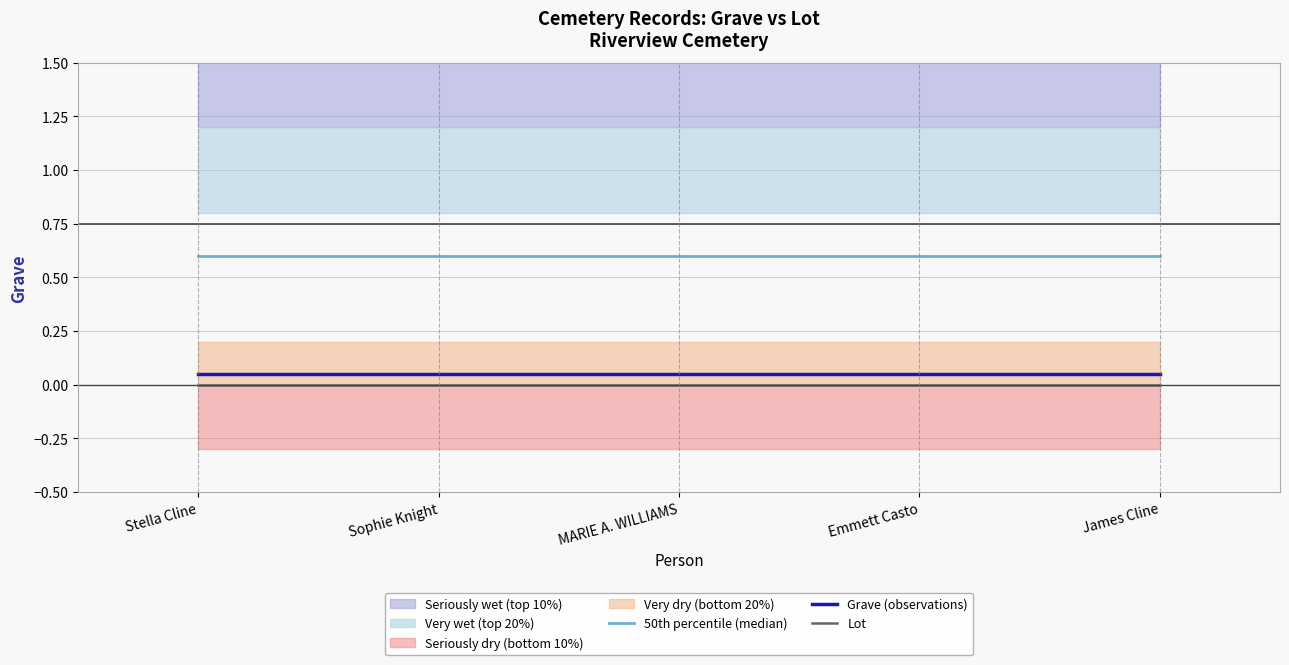

True or false: Grave (observations) and 50th percentile (median) intersect in this chart.

False